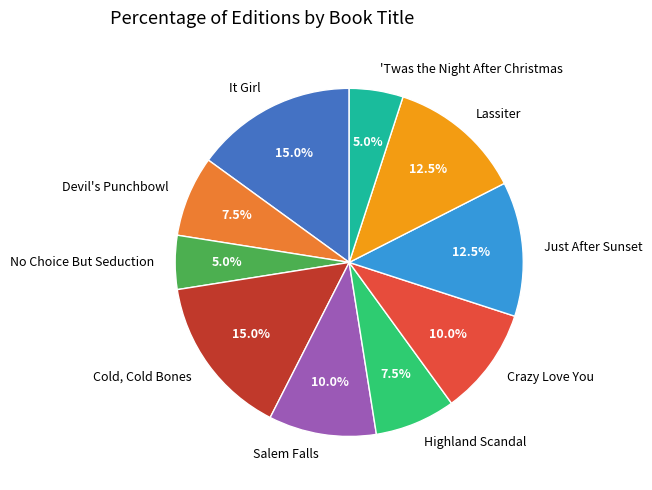

To the nearest percent, what is the difference between the No Choice But Seduction and Salem Falls slice percentages?

5%